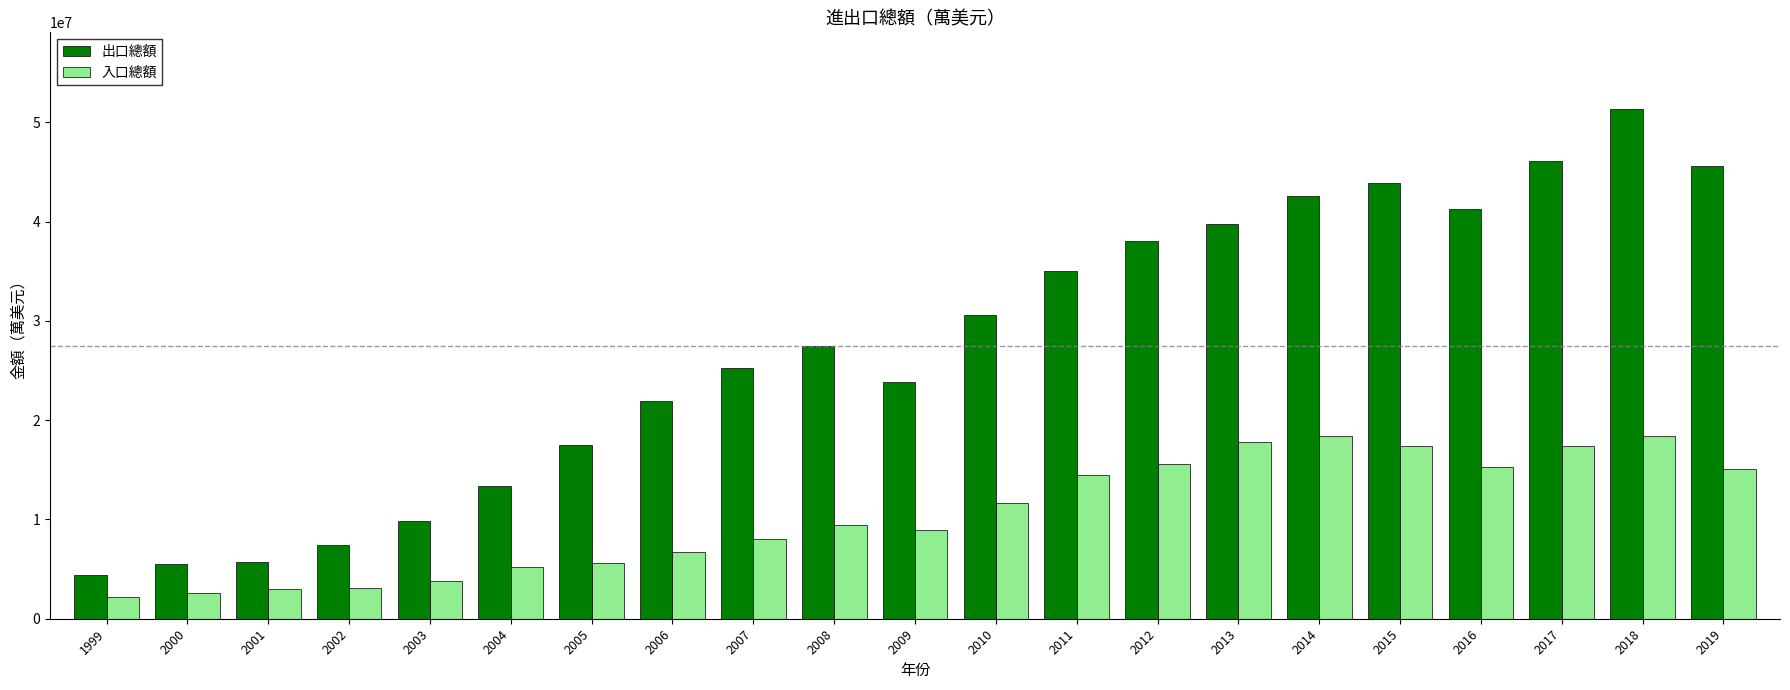

How many bars are there in total?

42